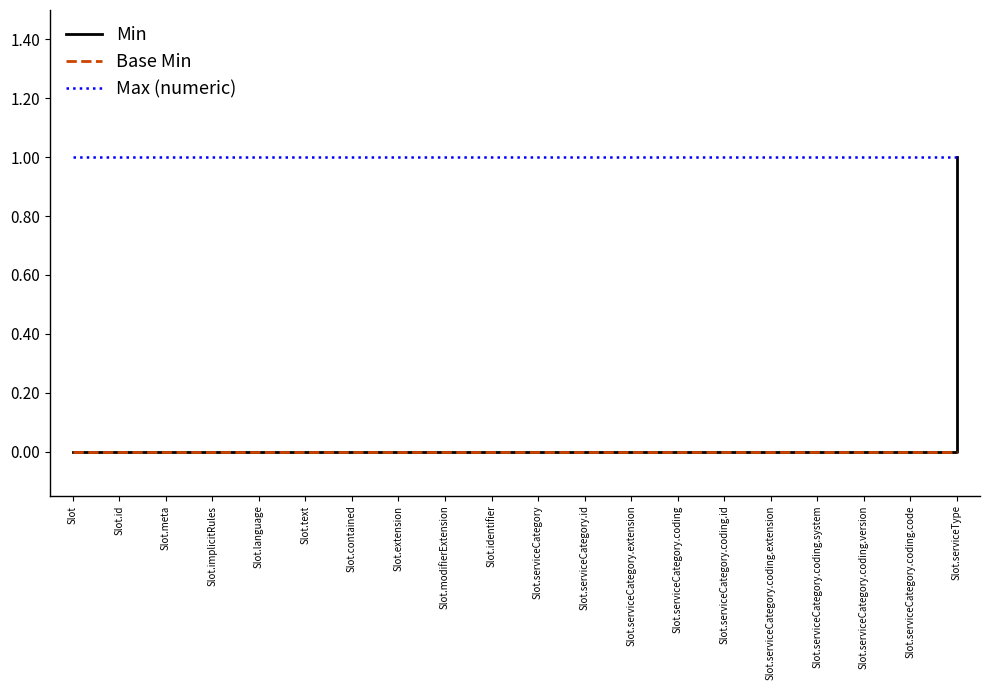

What is the average value of the Max (numeric) series?

1